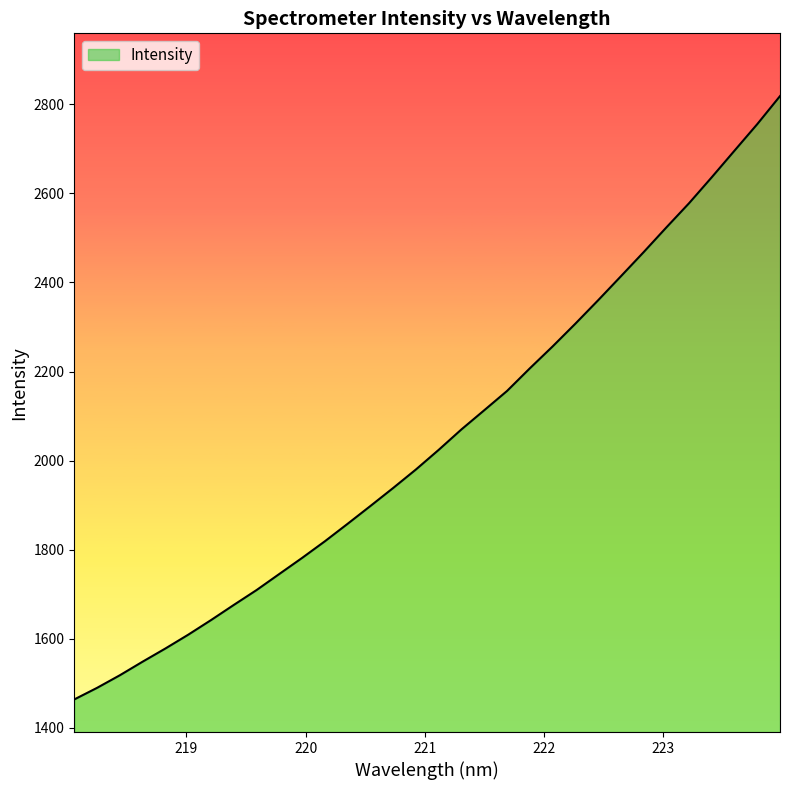

Does the chart have visible grid lines?

No